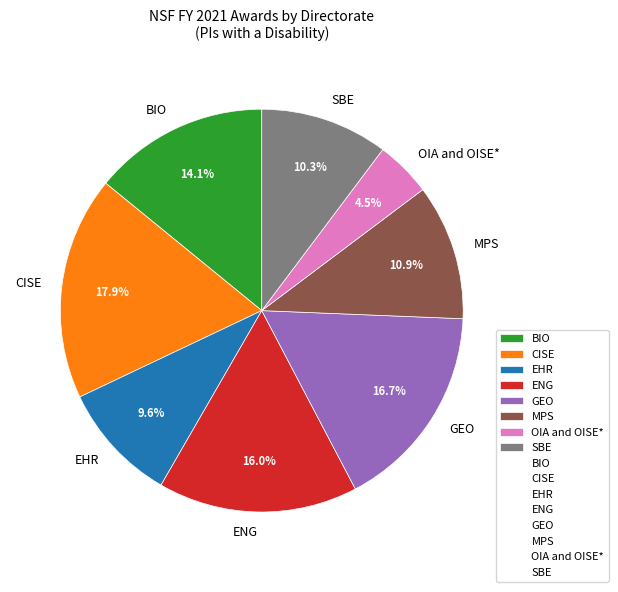

What is the smallest slice in the pie chart?

OIA and OISE*